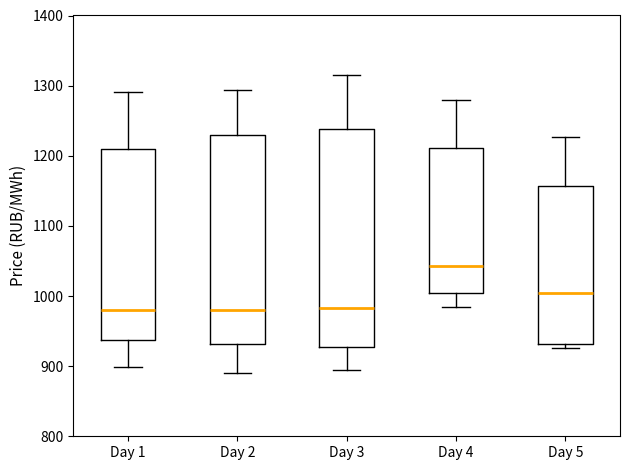

Comparing the boxes themselves (not the whiskers), which one is the tallest?

Day 3